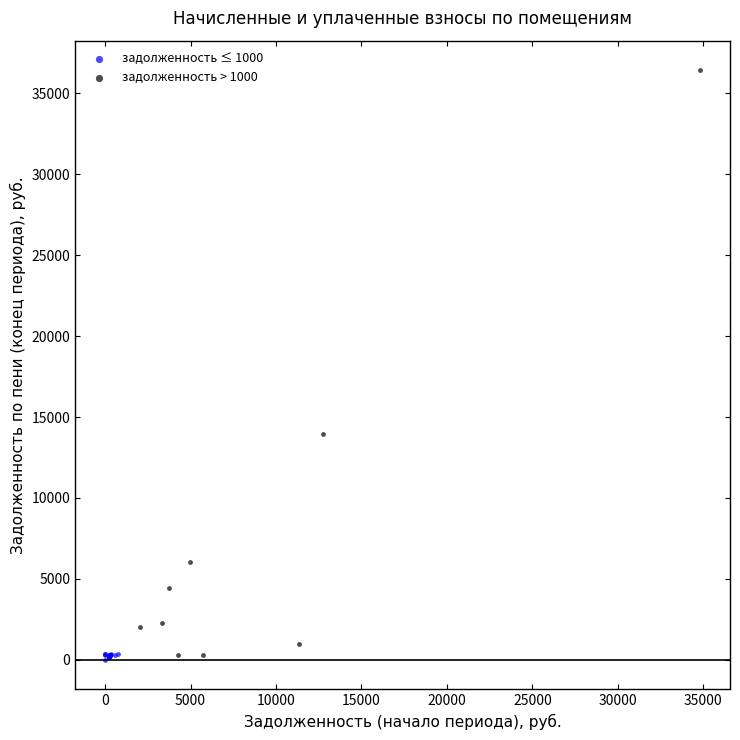

Which series reaches the maximum Y coordinate?

задолженность > 1000